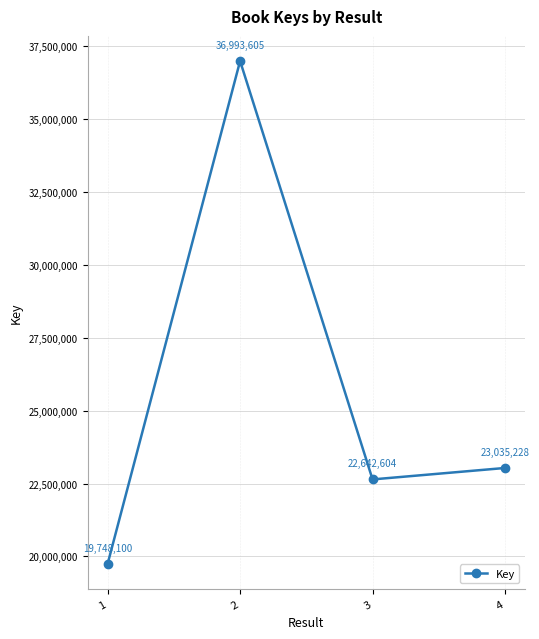

What is the greatest value displayed?

36993605